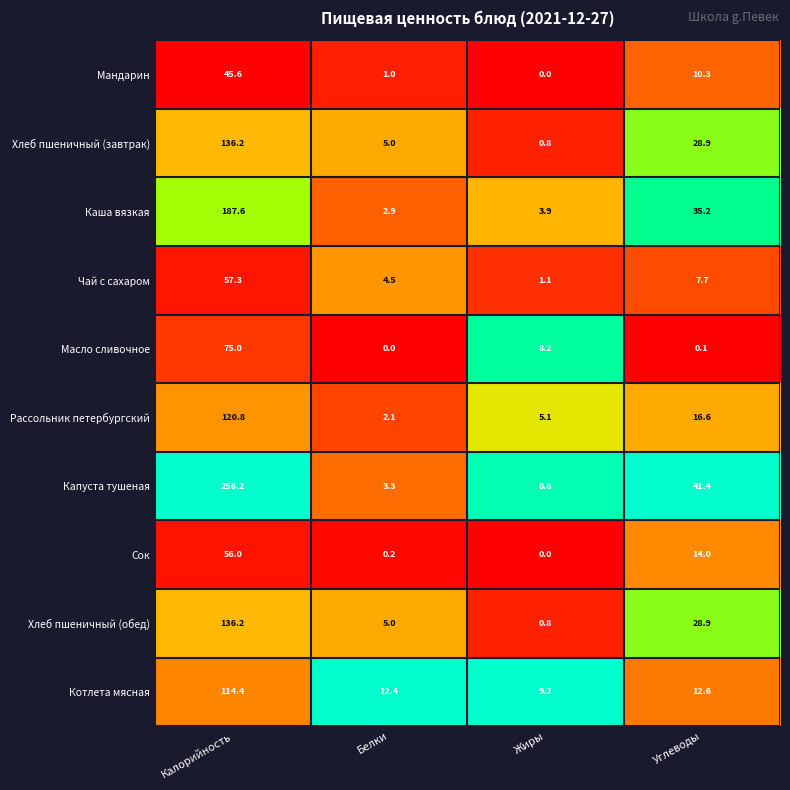

What is the difference between the maximum and minimum values in the Хлеб пшеничный (завтрак) series?

135.4